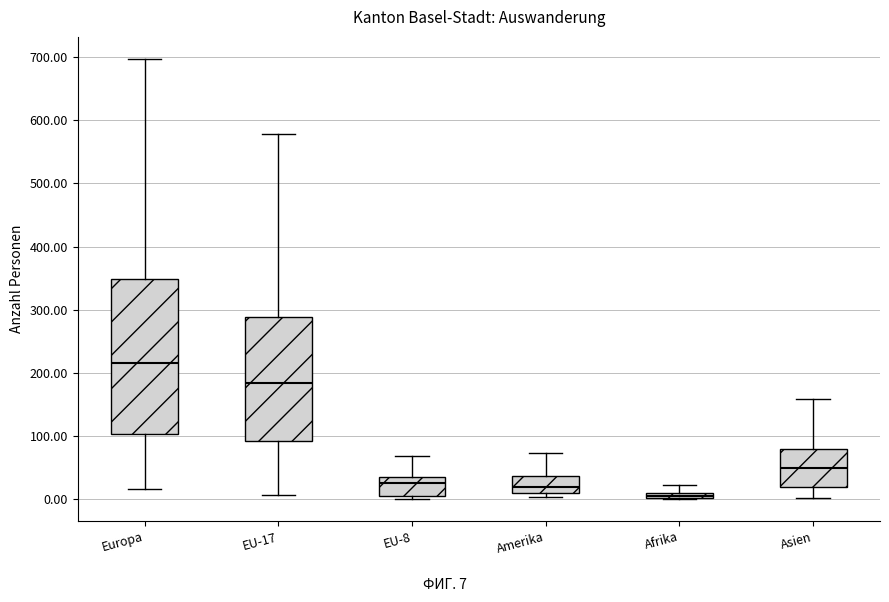

Where does the upper whisker of the box for Amerika end on the y-axis? The values are not printed on the chart, so give them approximately, as read against the axis.

70